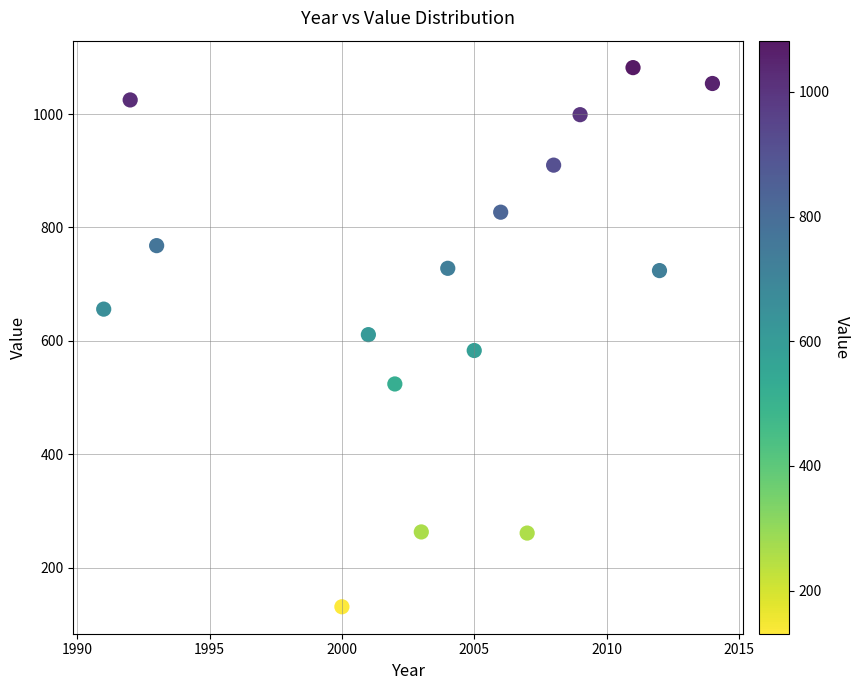

What is the range of X values (max minus min)?

23